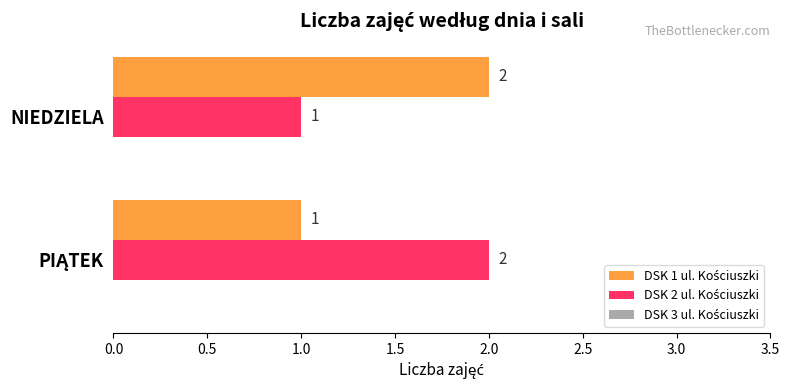

What is the total value across all series at NIEDZIELA?

3